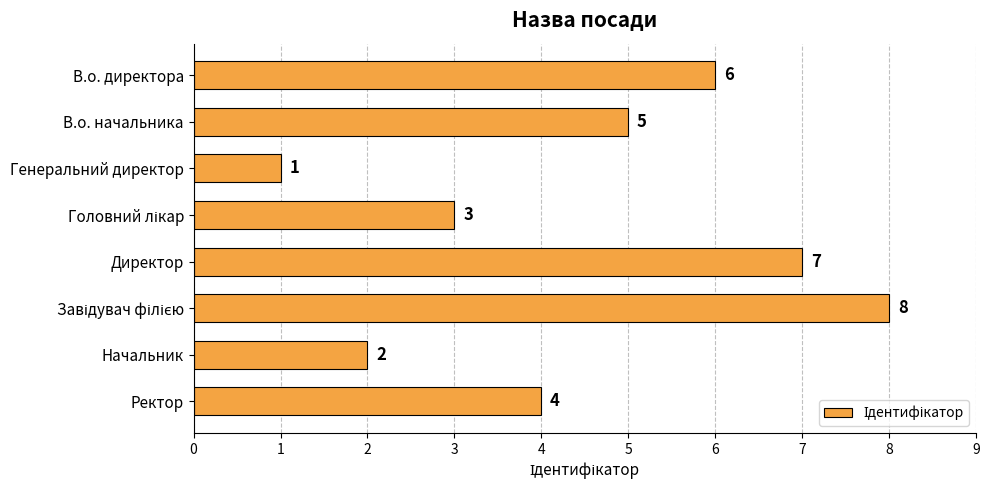

What is the sum of all values?

36